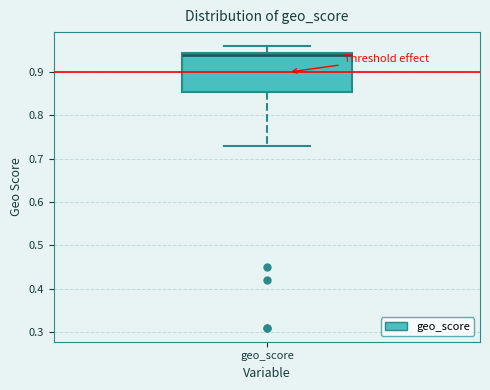

Transcribe this box plot: give where the median line is, the range the box spans, and where the two whiskers end, as read against the y-axis. The values are not printed on the chart, so give them approximately, as read against the axis.

median 0.94, box 0.86 to 0.95, whiskers 0.73 to 0.96